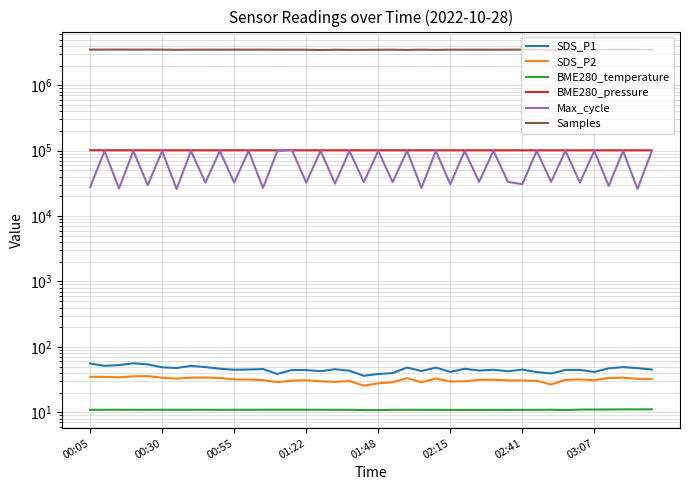

At how many categories does at least one series exceed 2067890?

40